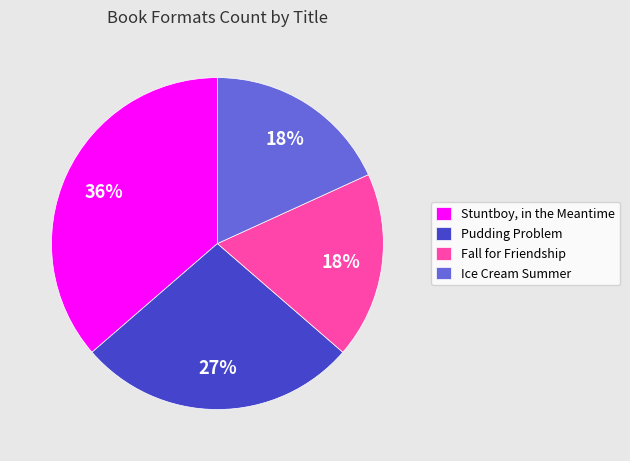

To the nearest percent, what portion does Pudding Problem represent?

27%